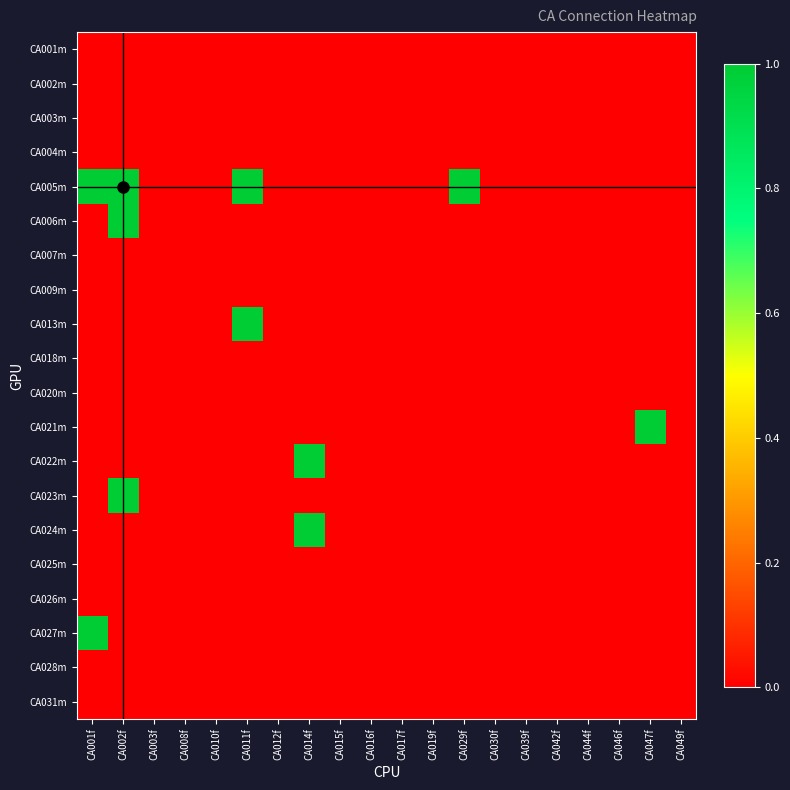

Reading left to right, what are all the values shown in this chart?

CA001m: CA001f=0	CA002f=0	CA003f=0	CA008f=0	CA010f=0	CA011f=0	CA012f=0	CA014f=0	CA015f=0	CA016f=0	CA017f=0	CA019f=0	CA029f=0	CA030f=0	CA039f=0	CA042f=0	CA044f=0	CA046f=0	CA047f=0	CA049f=0
CA002m: CA001f=0	CA002f=0	CA003f=0	CA008f=0	CA010f=0	CA011f=0	CA012f=0	CA014f=0	CA015f=0	CA016f=0	CA017f=0	CA019f=0	CA029f=0	CA030f=0	CA039f=0	CA042f=0	CA044f=0	CA046f=0	CA047f=0	CA049f=0
CA003m: CA001f=0	CA002f=0	CA003f=0	CA008f=0	CA010f=0	CA011f=0	CA012f=0	CA014f=0	CA015f=0	CA016f=0	CA017f=0	CA019f=0	CA029f=0	CA030f=0	CA039f=0	CA042f=0	CA044f=0	CA046f=0	CA047f=0	CA049f=0
CA004m: CA001f=0	CA002f=0	CA003f=0	CA008f=0	CA010f=0	CA011f=0	CA012f=0	CA014f=0	CA015f=0	CA016f=0	CA017f=0	CA019f=0	CA029f=0	CA030f=0	CA039f=0	CA042f=0	CA044f=0	CA046f=0	CA047f=0	CA049f=0
CA005m: CA001f=1	CA002f=1	CA003f=0	CA008f=0	CA010f=0	CA011f=1	CA012f=0	CA014f=0	CA015f=0	CA016f=0	CA017f=0	CA019f=0	CA029f=1	CA030f=0	CA039f=0	CA042f=0	CA044f=0	CA046f=0	CA047f=0	CA049f=0
CA006m: CA001f=0	CA002f=1	CA003f=0	CA008f=0	CA010f=0	CA011f=0	CA012f=0	CA014f=0	CA015f=0	CA016f=0	CA017f=0	CA019f=0	CA029f=0	CA030f=0	CA039f=0	CA042f=0	CA044f=0	CA046f=0	CA047f=0	CA049f=0
CA007m: CA001f=0	CA002f=0	CA003f=0	CA008f=0	CA010f=0	CA011f=0	CA012f=0	CA014f=0	CA015f=0	CA016f=0	CA017f=0	CA019f=0	CA029f=0	CA030f=0	CA039f=0	CA042f=0	CA044f=0	CA046f=0	CA047f=0	CA049f=0
CA009m: CA001f=0	CA002f=0	CA003f=0	CA008f=0	CA010f=0	CA011f=0	CA012f=0	CA014f=0	CA015f=0	CA016f=0	CA017f=0	CA019f=0	CA029f=0	CA030f=0	CA039f=0	CA042f=0	CA044f=0	CA046f=0	CA047f=0	CA049f=0
CA013m: CA001f=0	CA002f=0	CA003f=0	CA008f=0	CA010f=0	CA011f=1	CA012f=0	CA014f=0	CA015f=0	CA016f=0	CA017f=0	CA019f=0	CA029f=0	CA030f=0	CA039f=0	CA042f=0	CA044f=0	CA046f=0	CA047f=0	CA049f=0
CA018m: CA001f=0	CA002f=0	CA003f=0	CA008f=0	CA010f=0	CA011f=0	CA012f=0	CA014f=0	CA015f=0	CA016f=0	CA017f=0	CA019f=0	CA029f=0	CA030f=0	CA039f=0	CA042f=0	CA044f=0	CA046f=0	CA047f=0	CA049f=0
CA020m: CA001f=0	CA002f=0	CA003f=0	CA008f=0	CA010f=0	CA011f=0	CA012f=0	CA014f=0	CA015f=0	CA016f=0	CA017f=0	CA019f=0	CA029f=0	CA030f=0	CA039f=0	CA042f=0	CA044f=0	CA046f=0	CA047f=0	CA049f=0
CA021m: CA001f=0	CA002f=0	CA003f=0	CA008f=0	CA010f=0	CA011f=0	CA012f=0	CA014f=0	CA015f=0	CA016f=0	CA017f=0	CA019f=0	CA029f=0	CA030f=0	CA039f=0	CA042f=0	CA044f=0	CA046f=0	CA047f=1	CA049f=0
CA022m: CA001f=0	CA002f=0	CA003f=0	CA008f=0	CA010f=0	CA011f=0	CA012f=0	CA014f=1	CA015f=0	CA016f=0	CA017f=0	CA019f=0	CA029f=0	CA030f=0	CA039f=0	CA042f=0	CA044f=0	CA046f=0	CA047f=0	CA049f=0
CA023m: CA001f=0	CA002f=1	CA003f=0	CA008f=0	CA010f=0	CA011f=0	CA012f=0	CA014f=0	CA015f=0	CA016f=0	CA017f=0	CA019f=0	CA029f=0	CA030f=0	CA039f=0	CA042f=0	CA044f=0	CA046f=0	CA047f=0	CA049f=0
CA024m: CA001f=0	CA002f=0	CA003f=0	CA008f=0	CA010f=0	CA011f=0	CA012f=0	CA014f=1	CA015f=0	CA016f=0	CA017f=0	CA019f=0	CA029f=0	CA030f=0	CA039f=0	CA042f=0	CA044f=0	CA046f=0	CA047f=0	CA049f=0
CA025m: CA001f=0	CA002f=0	CA003f=0	CA008f=0	CA010f=0	CA011f=0	CA012f=0	CA014f=0	CA015f=0	CA016f=0	CA017f=0	CA019f=0	CA029f=0	CA030f=0	CA039f=0	CA042f=0	CA044f=0	CA046f=0	CA047f=0	CA049f=0
CA026m: CA001f=0	CA002f=0	CA003f=0	CA008f=0	CA010f=0	CA011f=0	CA012f=0	CA014f=0	CA015f=0	CA016f=0	CA017f=0	CA019f=0	CA029f=0	CA030f=0	CA039f=0	CA042f=0	CA044f=0	CA046f=0	CA047f=0	CA049f=0
CA027m: CA001f=1	CA002f=0	CA003f=0	CA008f=0	CA010f=0	CA011f=0	CA012f=0	CA014f=0	CA015f=0	CA016f=0	CA017f=0	CA019f=0	CA029f=0	CA030f=0	CA039f=0	CA042f=0	CA044f=0	CA046f=0	CA047f=0	CA049f=0
CA028m: CA001f=0	CA002f=0	CA003f=0	CA008f=0	CA010f=0	CA011f=0	CA012f=0	CA014f=0	CA015f=0	CA016f=0	CA017f=0	CA019f=0	CA029f=0	CA030f=0	CA039f=0	CA042f=0	CA044f=0	CA046f=0	CA047f=0	CA049f=0
CA031m: CA001f=0	CA002f=0	CA003f=0	CA008f=0	CA010f=0	CA011f=0	CA012f=0	CA014f=0	CA015f=0	CA016f=0	CA017f=0	CA019f=0	CA029f=0	CA030f=0	CA039f=0	CA042f=0	CA044f=0	CA046f=0	CA047f=0	CA049f=0